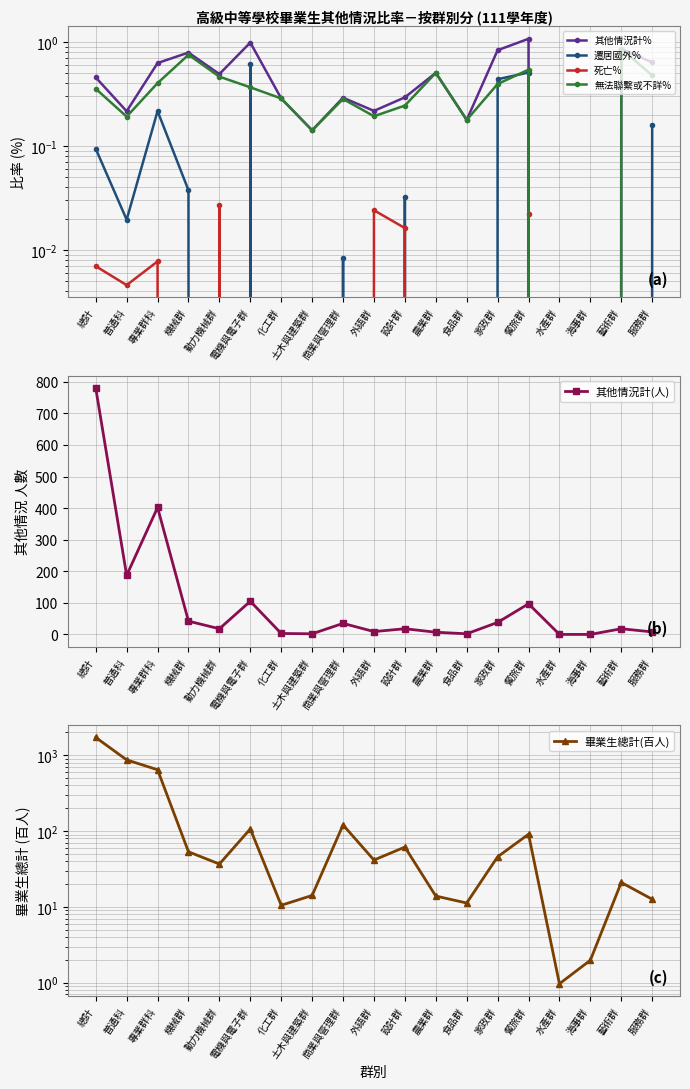

Is it true that 無法聯繫或不詳% equals 0.5 at 餐旅群?

True